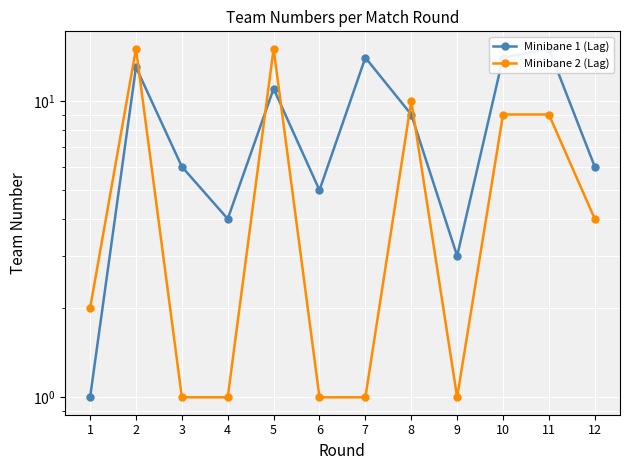

At which label is Minibane 1 (Lag) closest to 8?

8